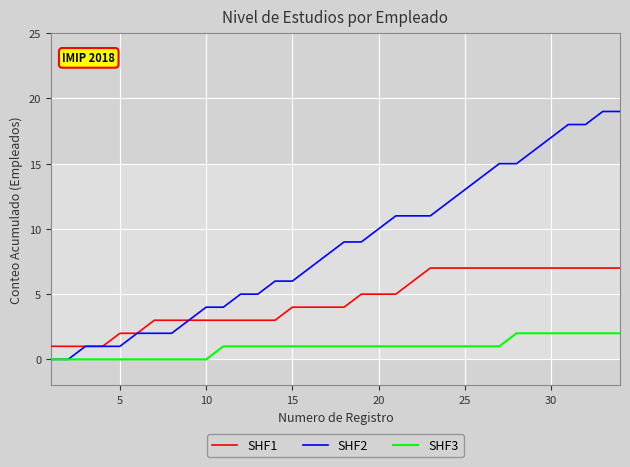

Rank the series by their average value, from highest to lowest.

SHF2, SHF1, SHF3